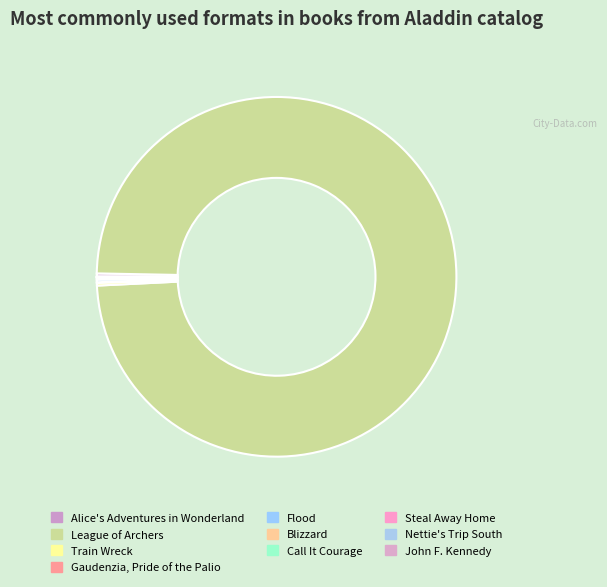

How many slices are in this pie chart?

10